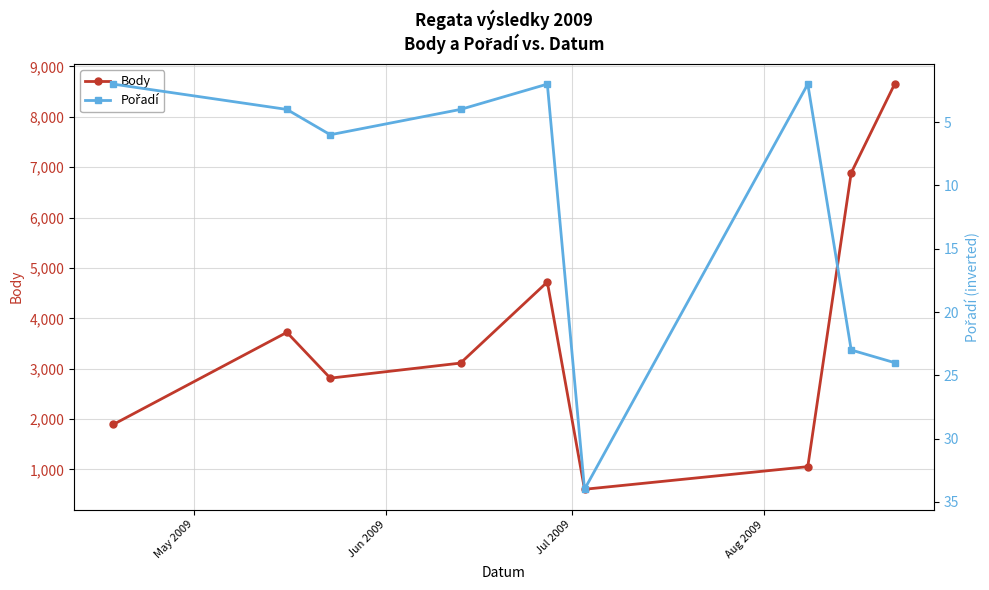

What is the value of the Body point at the 2nd from the left?

3721